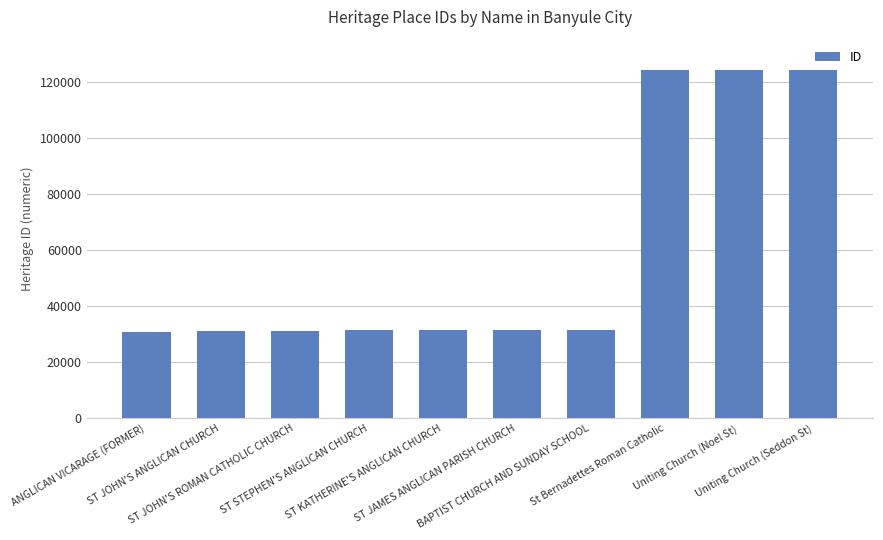

What is the greatest value displayed?

124153